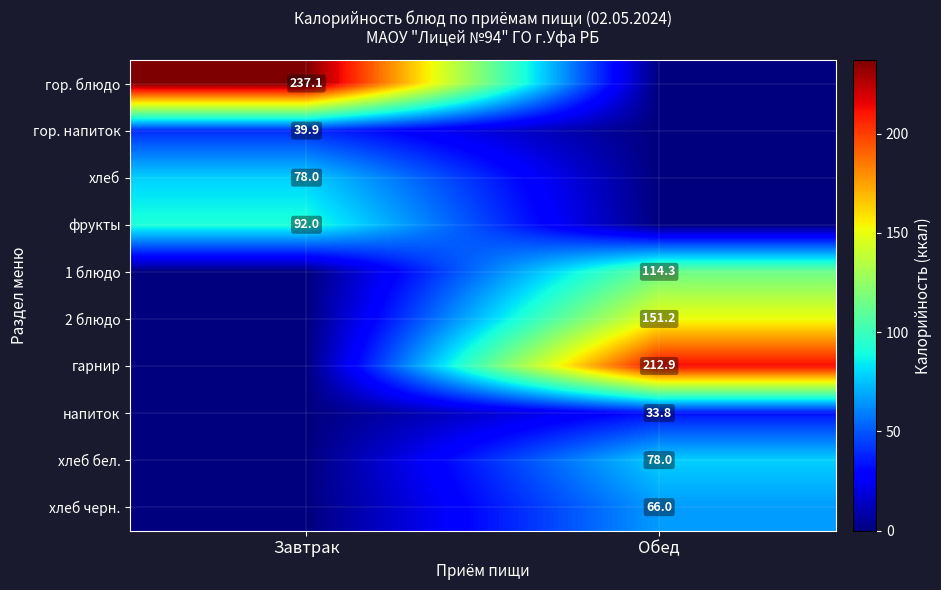

Is the value of 1 блюдо at Обед greater than the value of гарнир at Обед?

No